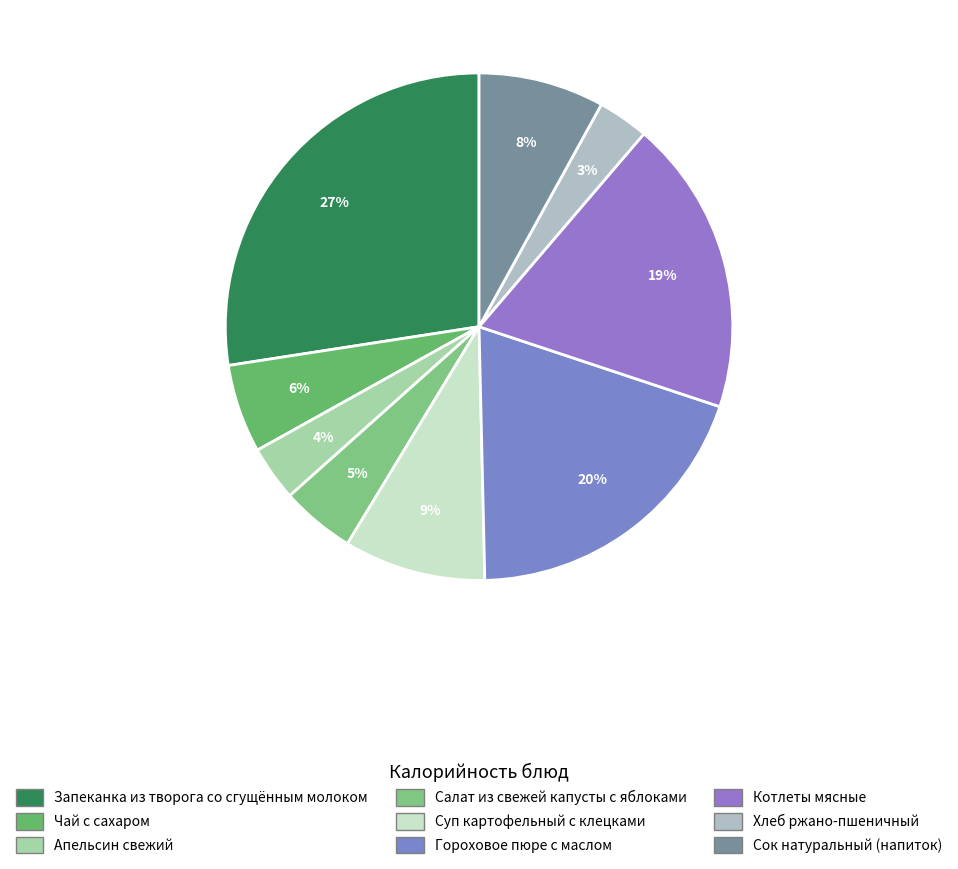

Which slice is the smallest?

Хлеб ржано-пшеничный